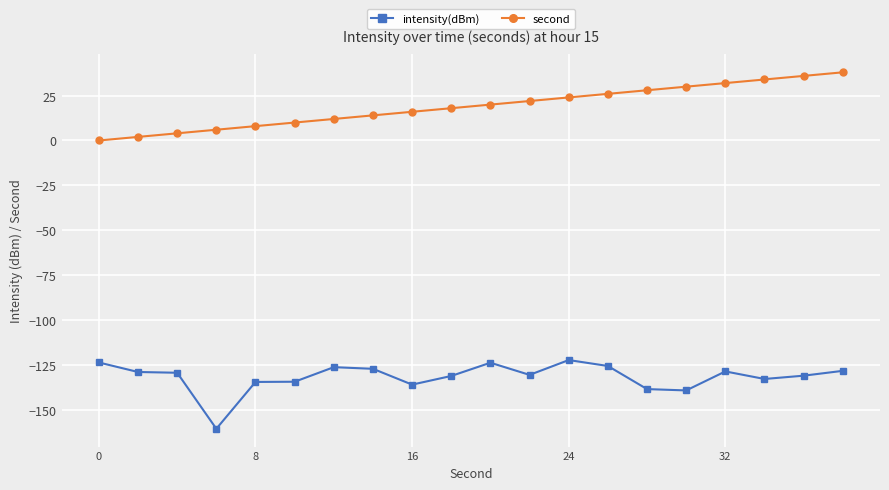

What is the greatest value displayed?

38.0